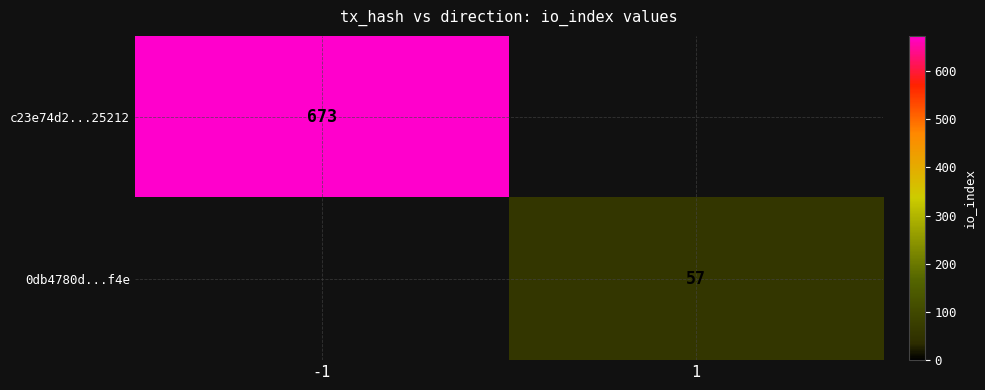

The 0db4780d...f4e series shows 57 at 1. True or false?

True